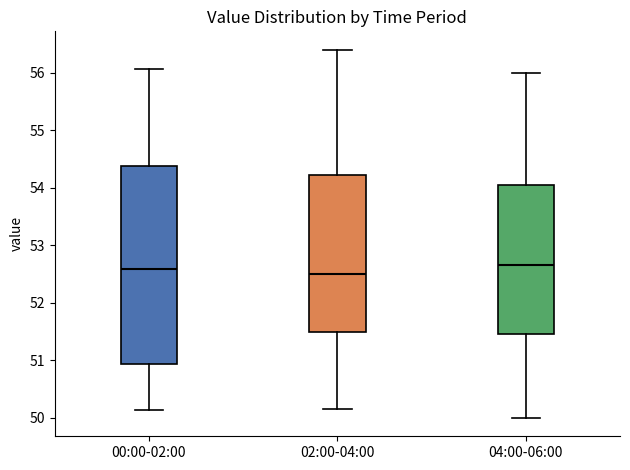

Reading left to right, transcribe this box plot: for each box, give where its median line is, the range the box spans, and where its two whiskers end, as read against the y-axis. The values are not printed on the chart, so give them approximately, as read against the axis.

00:00-02:00: median 52.6, box 50.9 to 54.4, whiskers 50.1 to 56.1
02:00-04:00: median 52.5, box 51.5 to 54.2, whiskers 50.2 to 56.4
04:00-06:00: median 52.7, box 51.5 to 54.1, whiskers 50.0 to 56.0